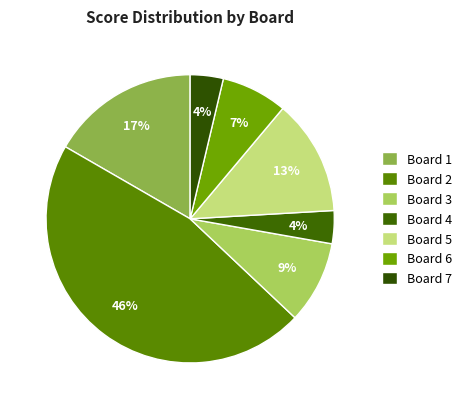

The Board 3 slice represents 9% of the pie. True or false?

True